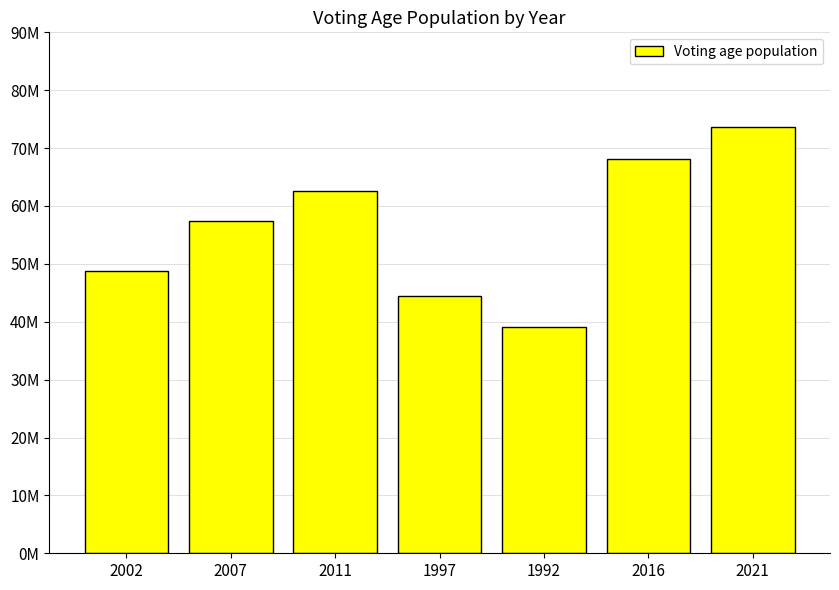

What is the maximum value shown in the chart?

73616464